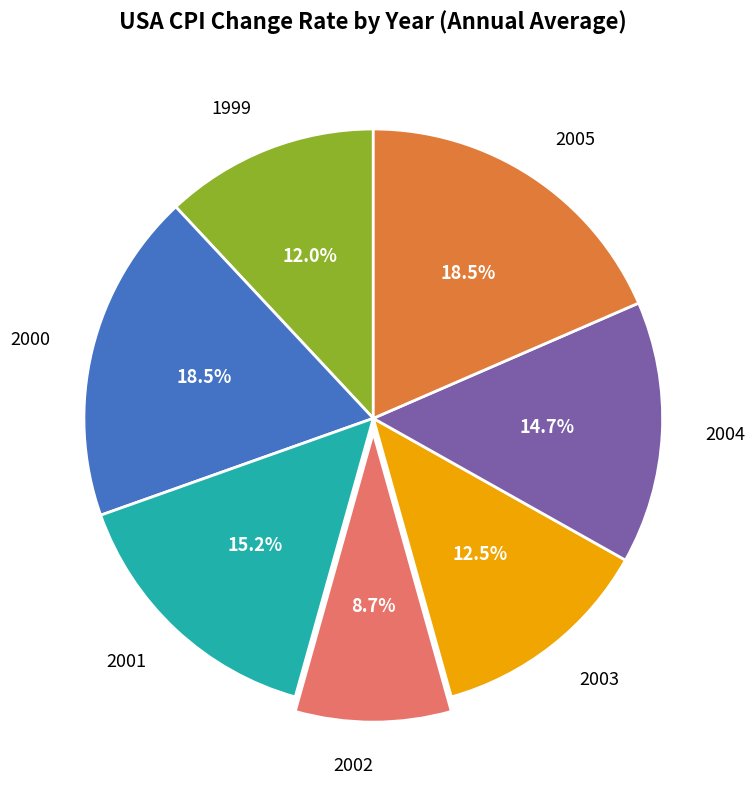

To the nearest percent, what is the difference between the largest and smallest slice percentages?

10%